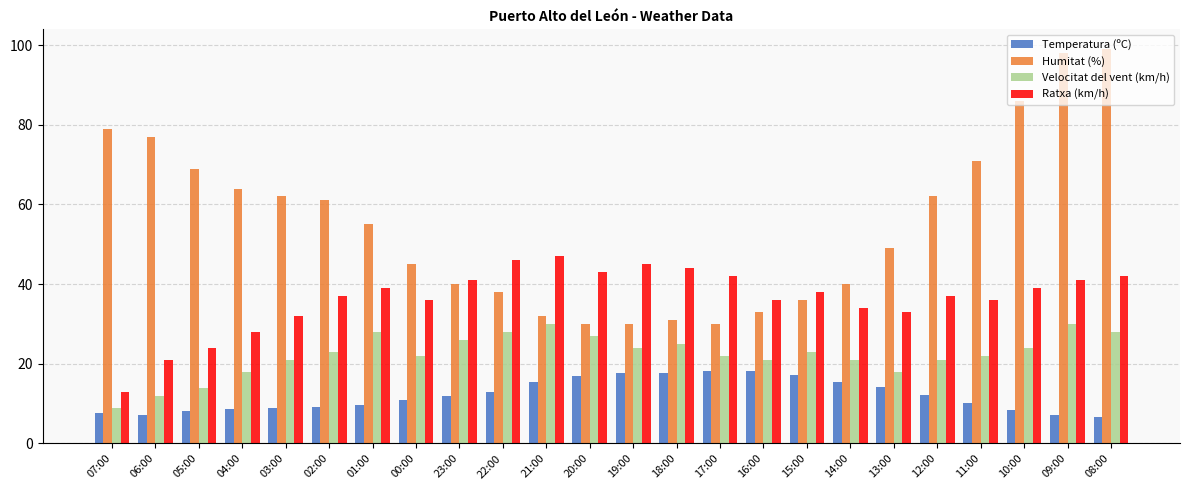

What is the smallest value displayed?

6.6